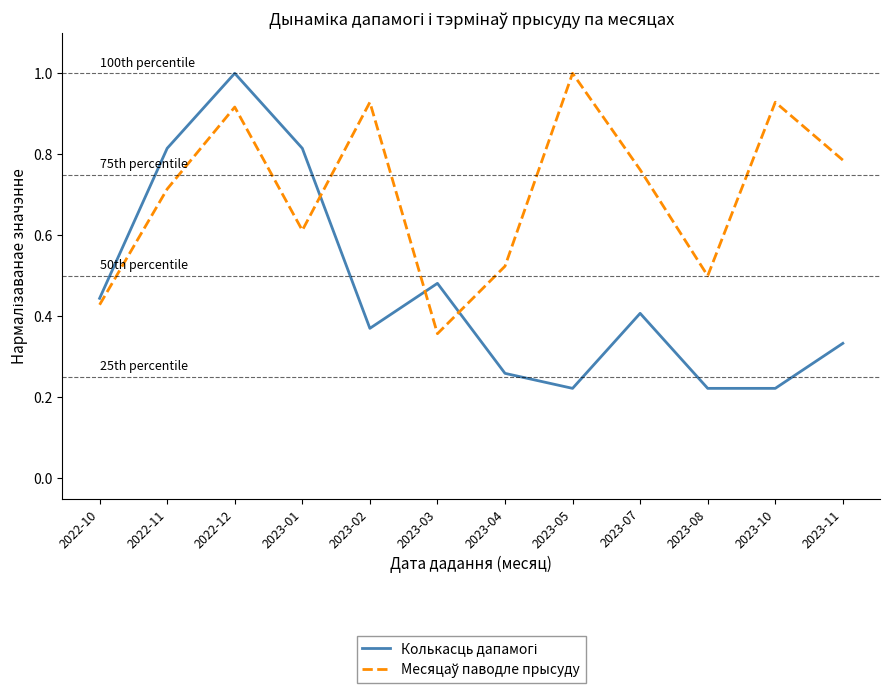

What position from the right is 2023-03?

7